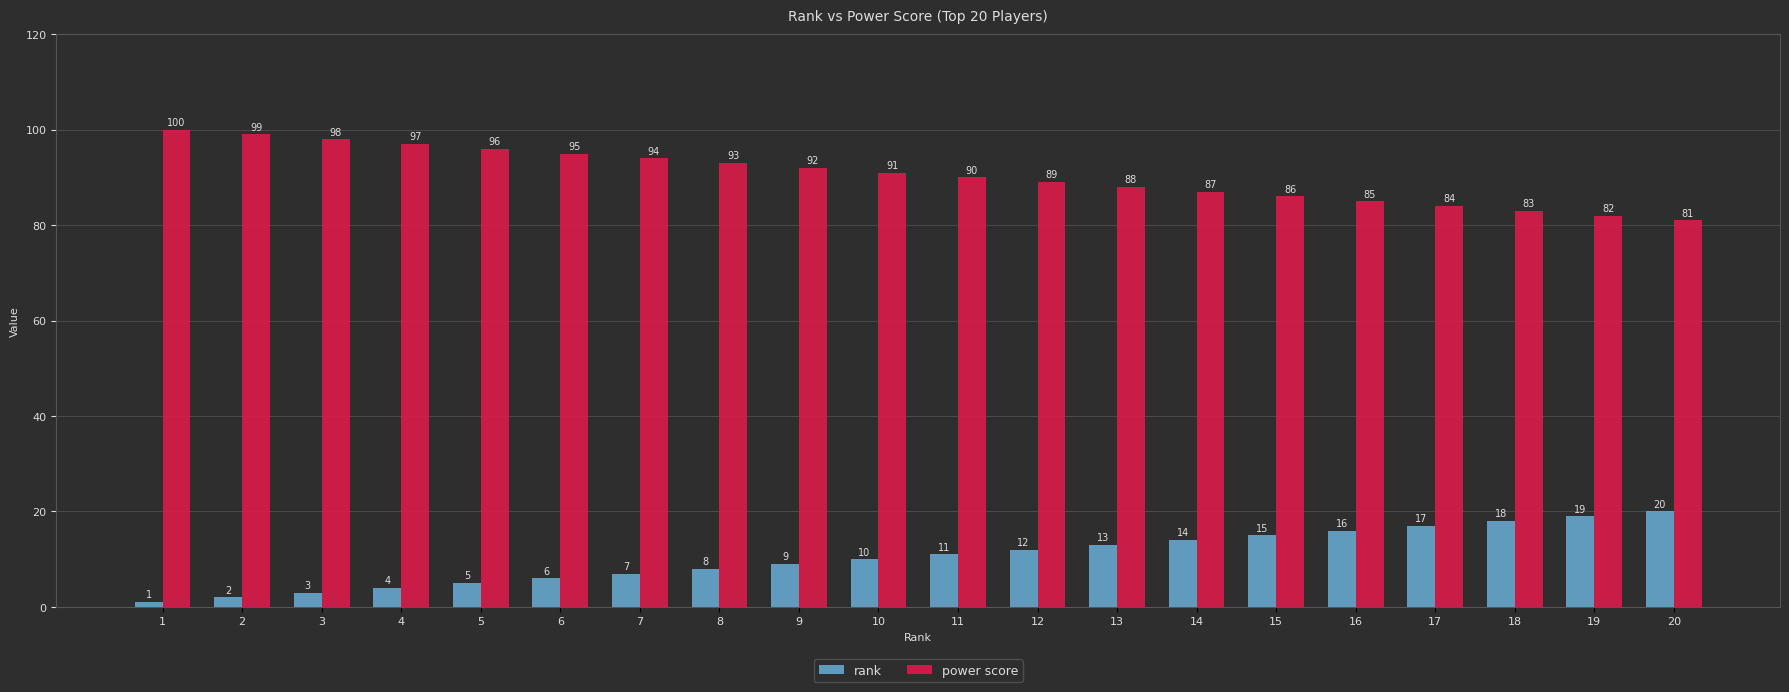

Count the number of data series in this chart.

2